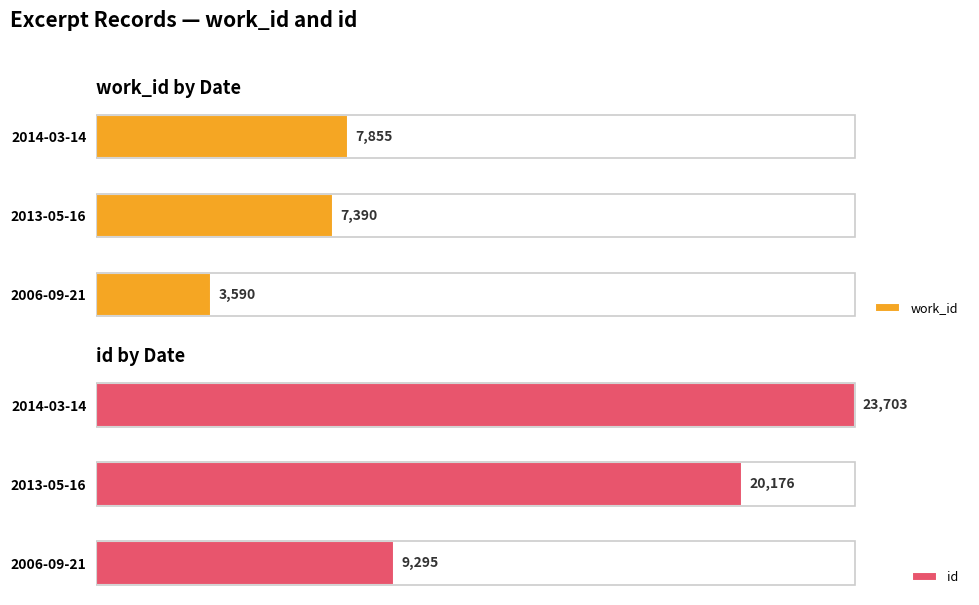

Where is work_id nearest to the value 5722?

2013-05-16